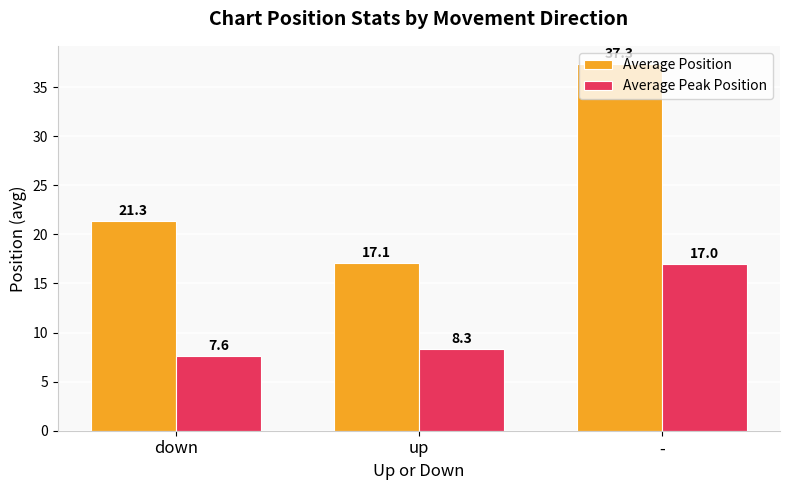

What is the greatest value displayed?

37.3